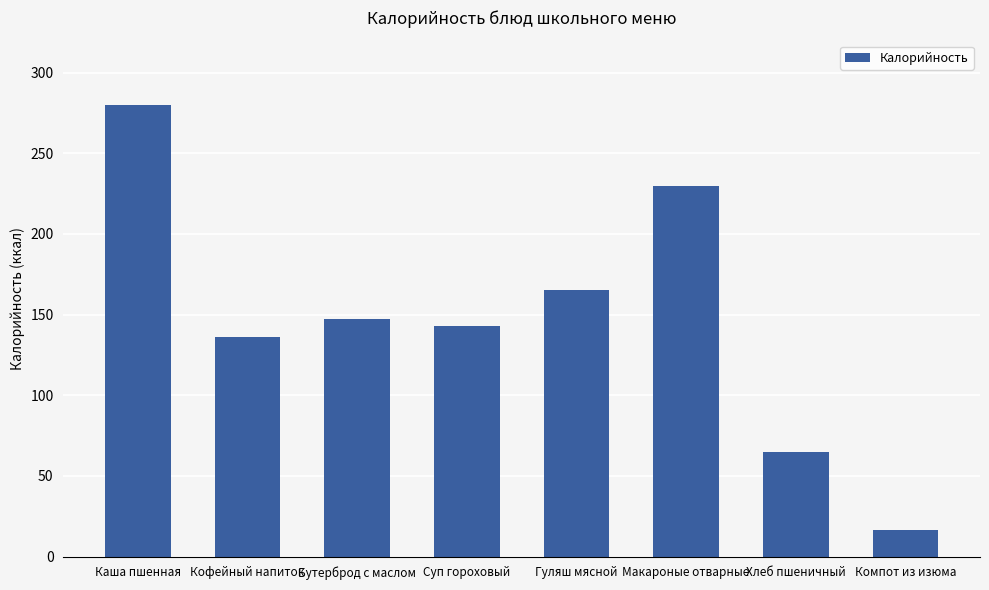

Rank the categories by value from highest to lowest.

Каша пшенная, Макароные отварные, Гуляш мясной, Бутерброд с маслом, Суп гороховый, Кофейный напиток, Хлеб пшеничный, Компот из изюма